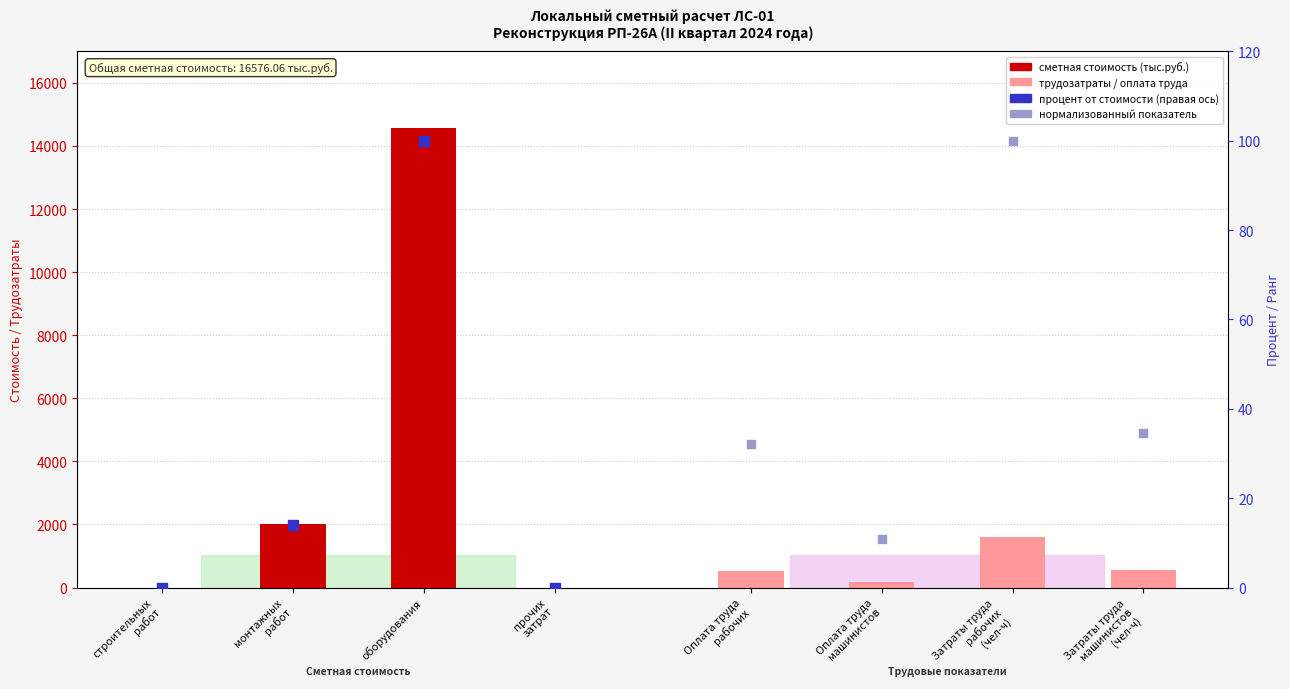

Which series has the largest Y range (max minus min)?

сметная стоимость (тыс.руб.)